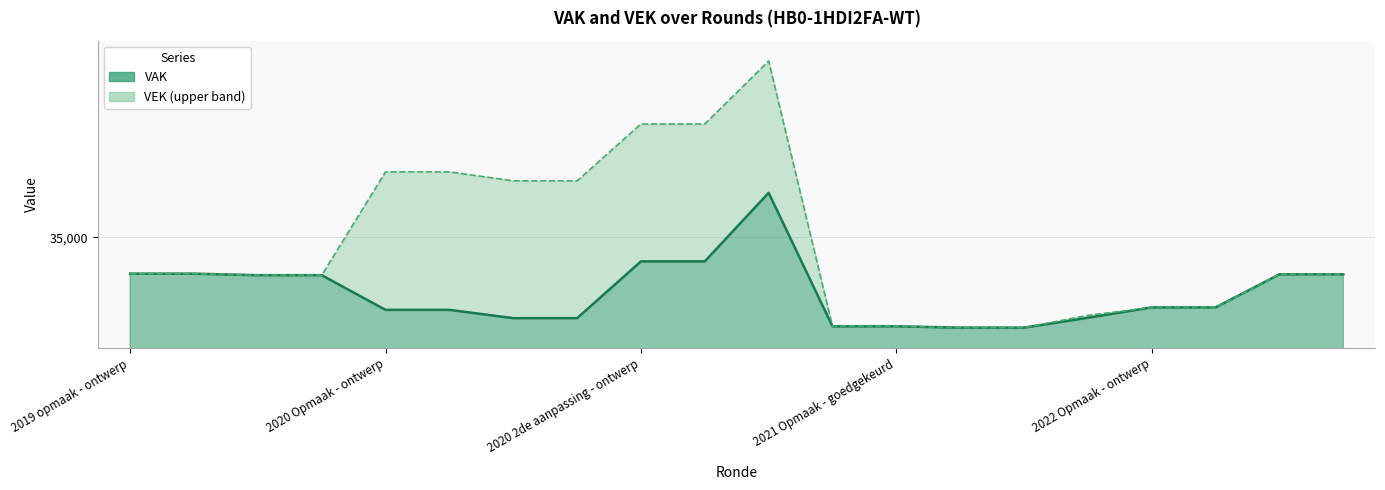

True or false: VAK and VEK intersect in this chart.

False